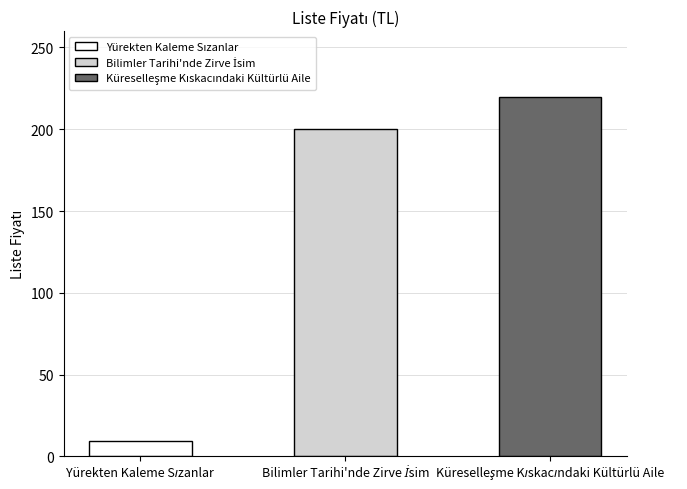

What is the maximum value shown in the chart?

220.0